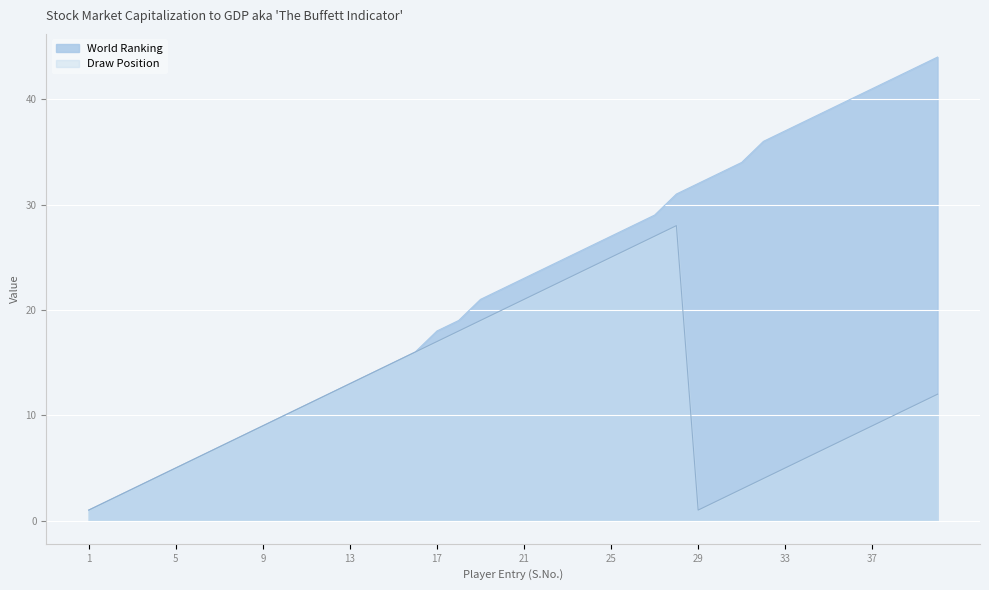

How many data points in World Ranking are above 23?

19